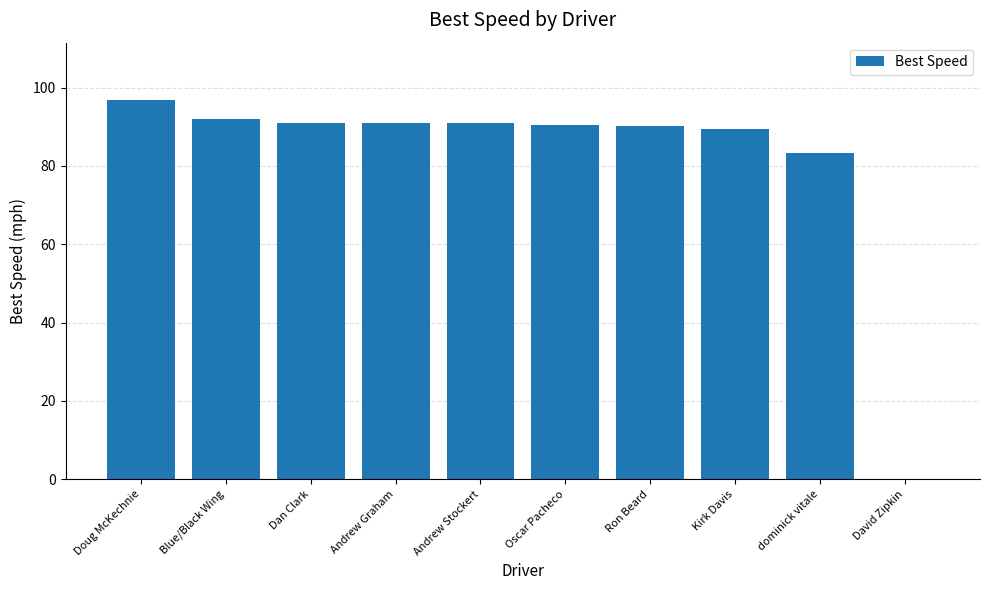

What is the change in value from Blue/Black Wing to David Zipkin?

-92.0